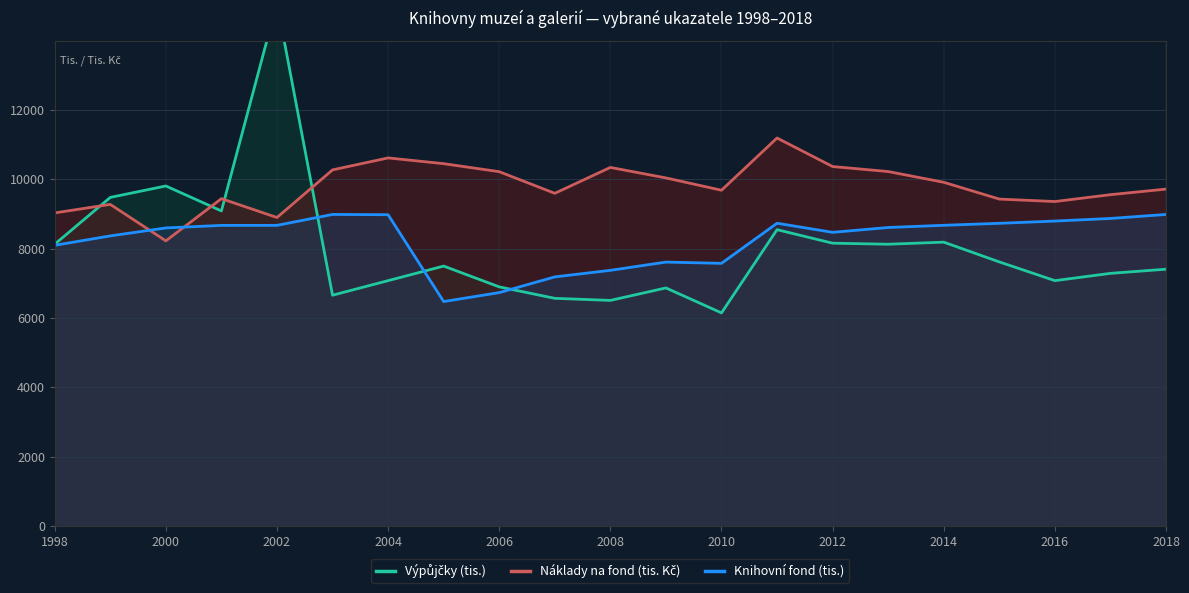

What is the sum of all Náklady na fond (tis. Kč) values?

205900